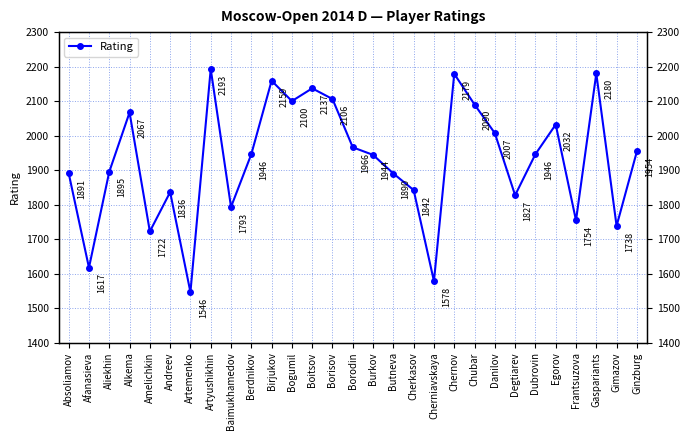

At which label does the data first exceed 1946?

Alkema